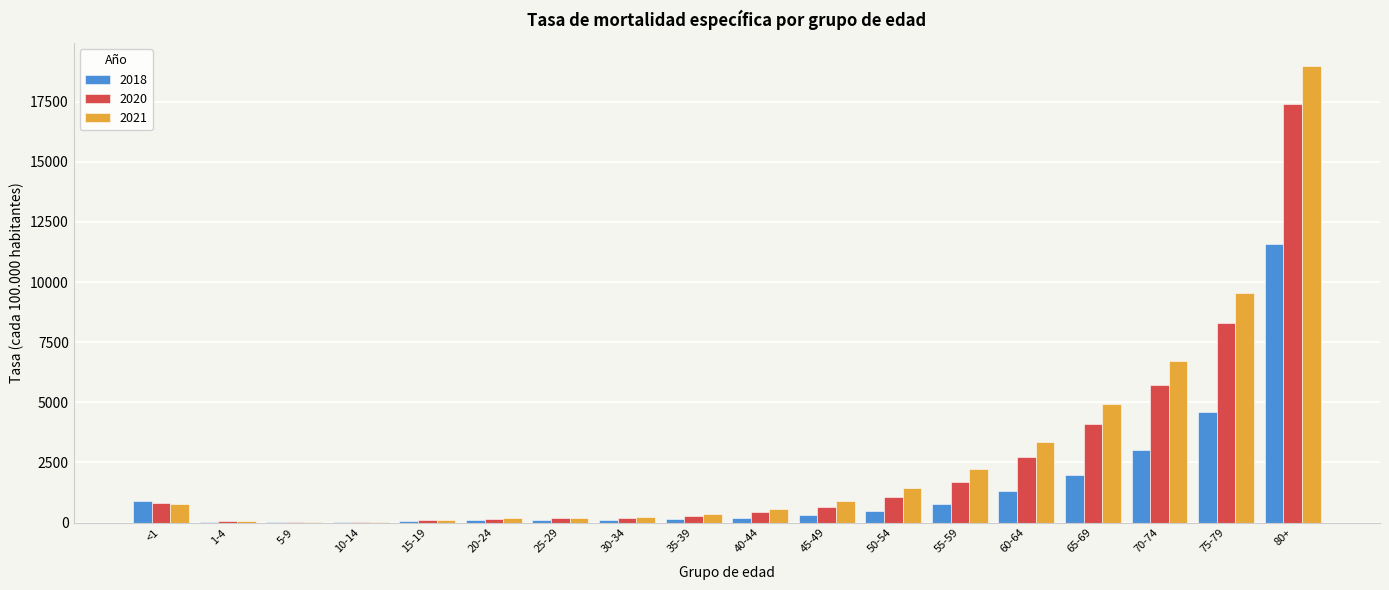

At which category is the sum across all series the highest?

80+